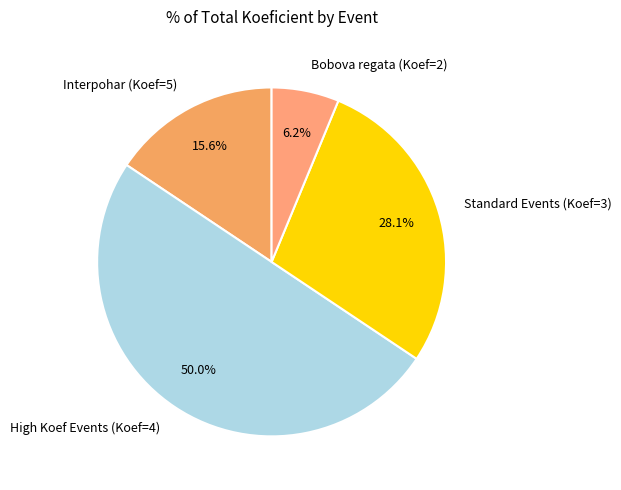

Do High Koef Events (Koef=4) and Bobova regata (Koef=2) together represent more than half of the pie?

Yes